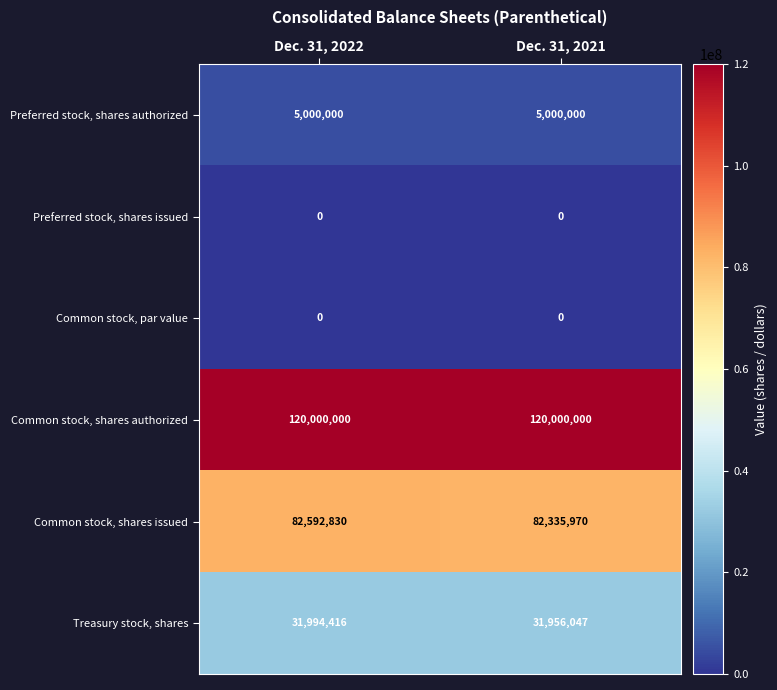

What is the highest value of the Treasury stock, shares series?

31994416